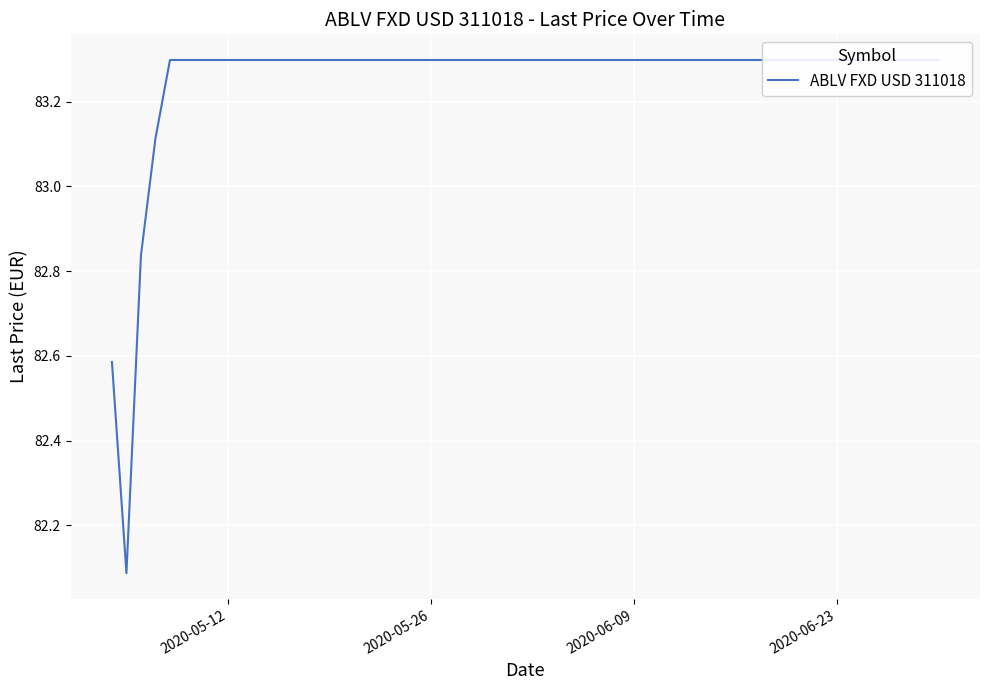

True or false: there are more than 1 points higher than both neighbors.

False